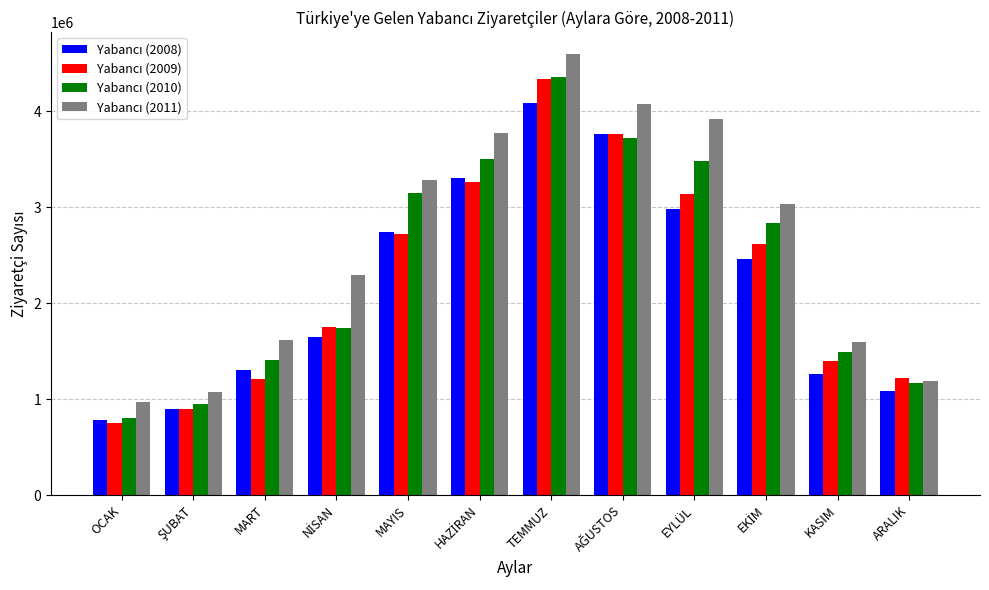

Which label corresponds to the smallest value in the chart?

OCAK